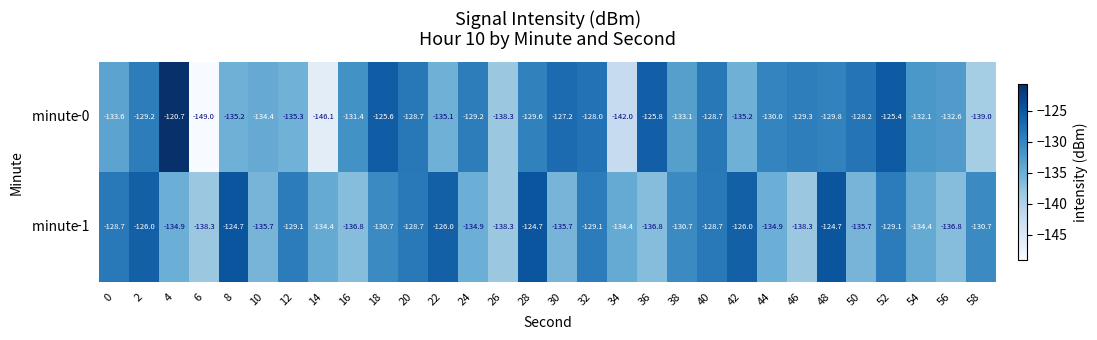

How many distinct data groups are displayed?

2